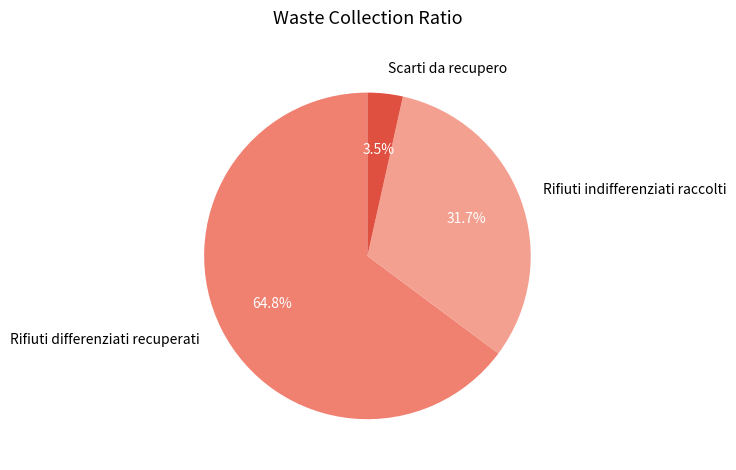

Does Rifiuti differenziati recuperati represent more than half of the total?

Yes